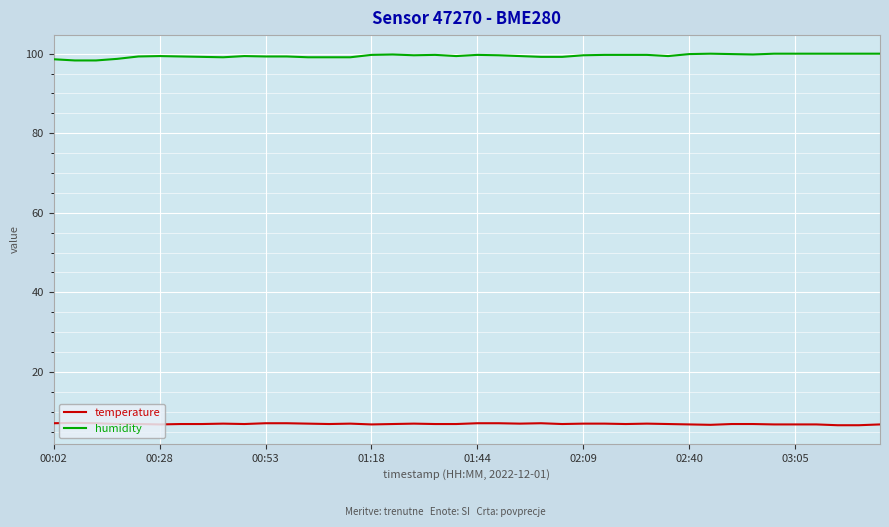

True or false: humidity and temperature cross at least once.

False